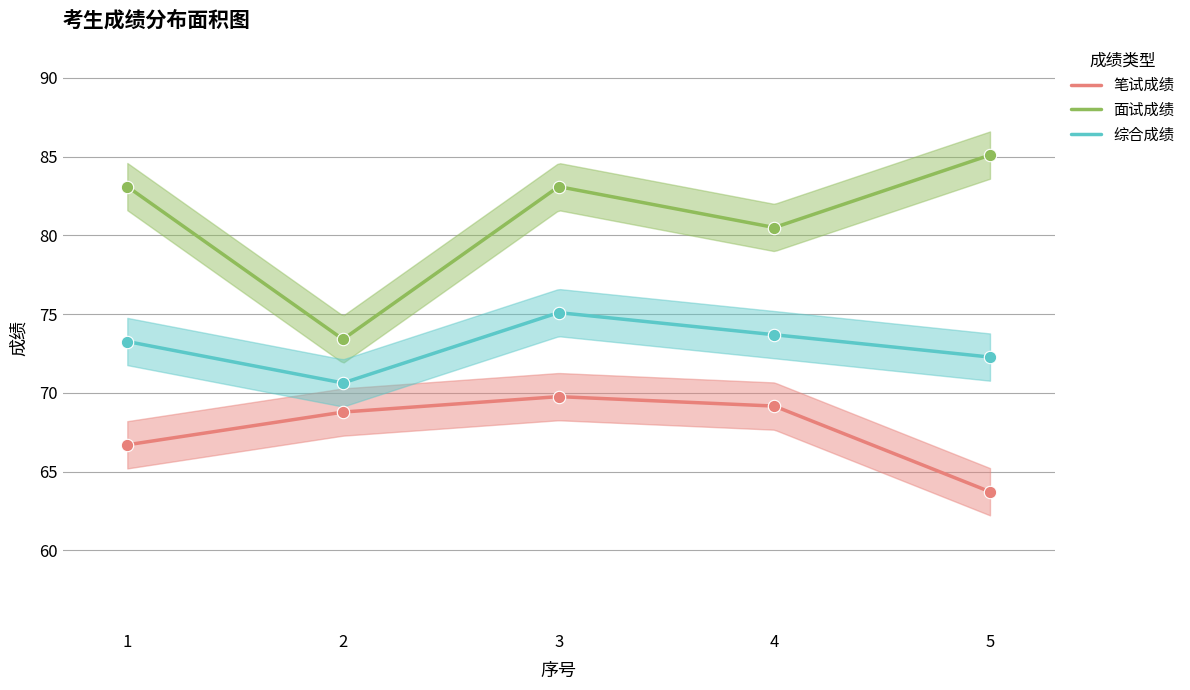

Which series has the widest spread of Y values?

面试成绩